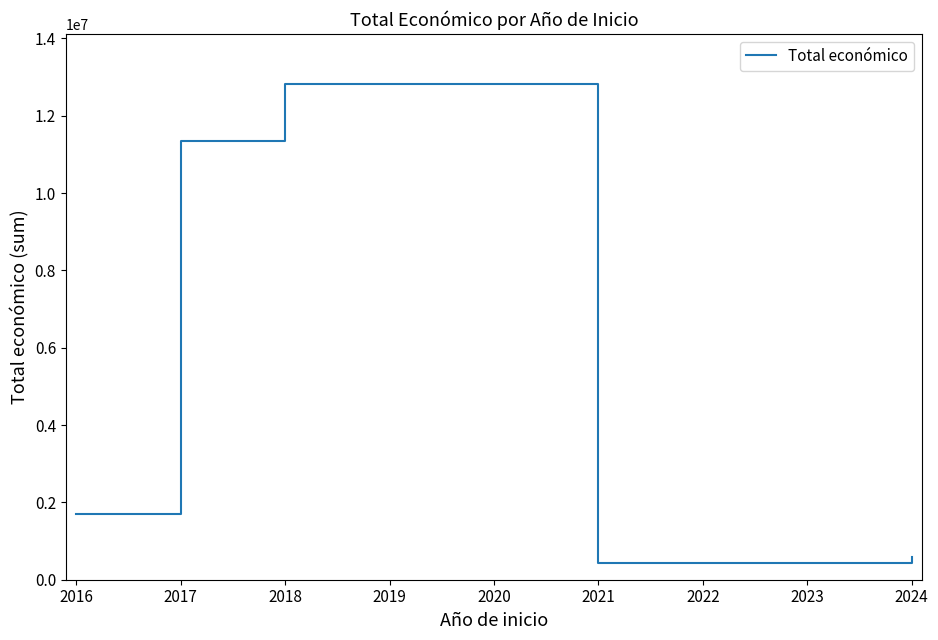

What is the approximate value at 2016, to the nearest 10?

1700520